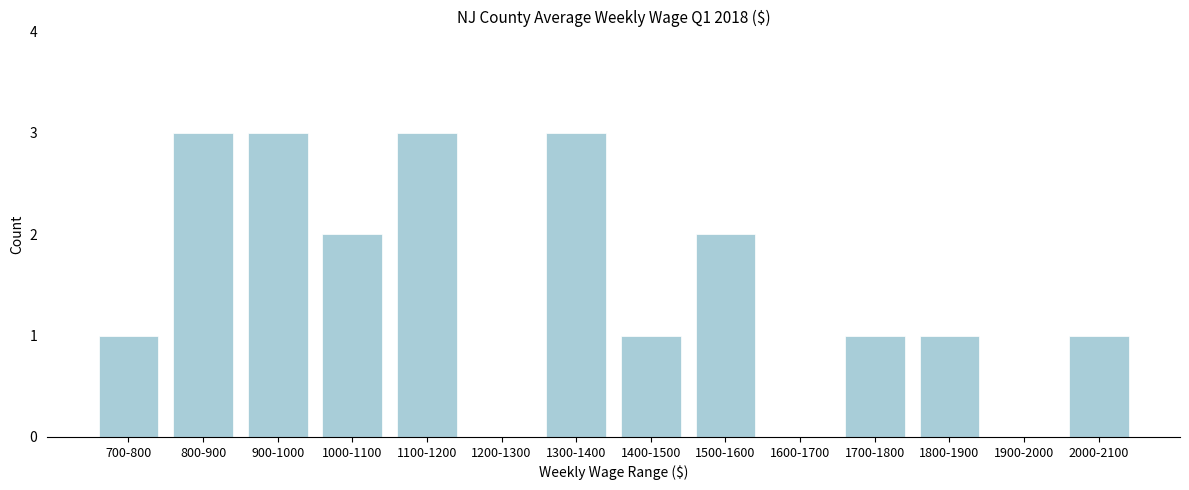

Reading left to right, extract all data points from this chart.

700-800=1	800-900=3	900-1000=3	1000-1100=2	1100-1200=3	1200-1300=0	1300-1400=3	1400-1500=1	1500-1600=2	1600-1700=0	1700-1800=1	1800-1900=1	1900-2000=0	2000-2100=1